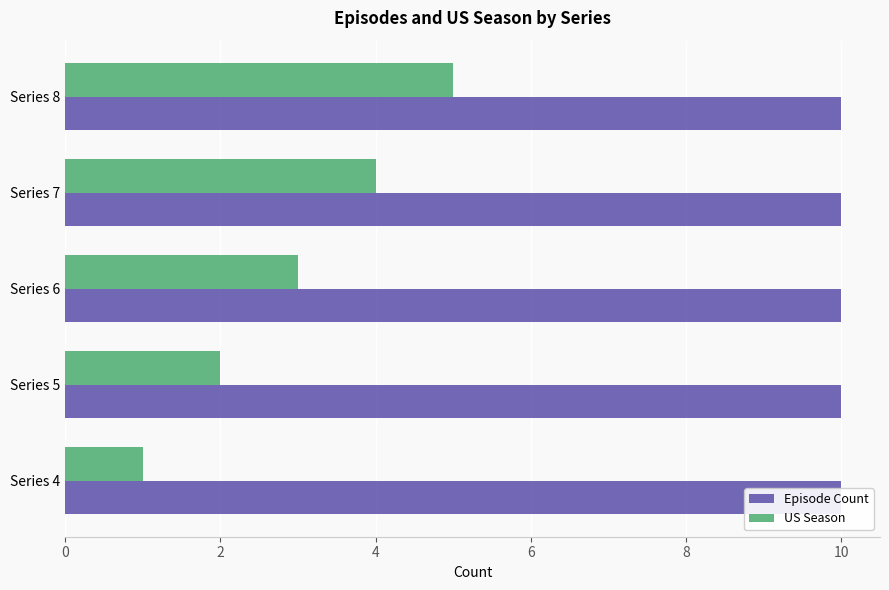

The value of US Season at Series 6 is 1.8. True or false?

False